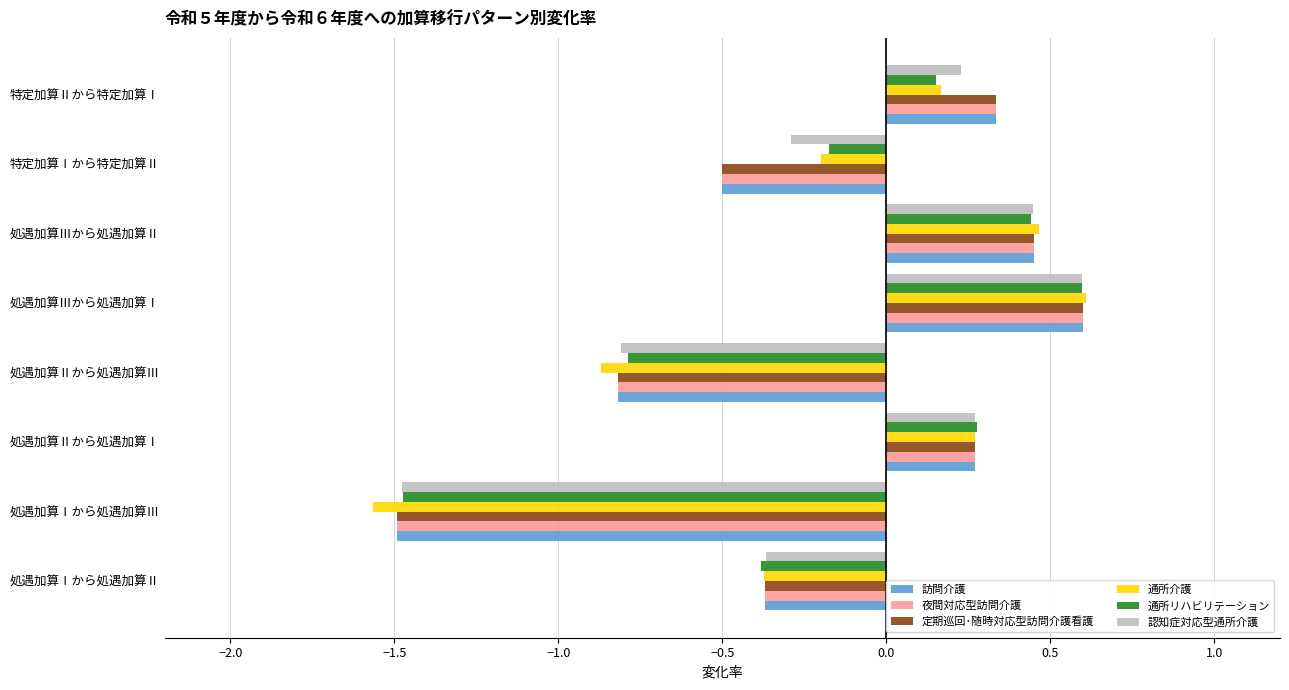

Where is 認知症対応型通所介護 nearest to the value 0?

特定加算Ⅱから特定加算Ⅰ